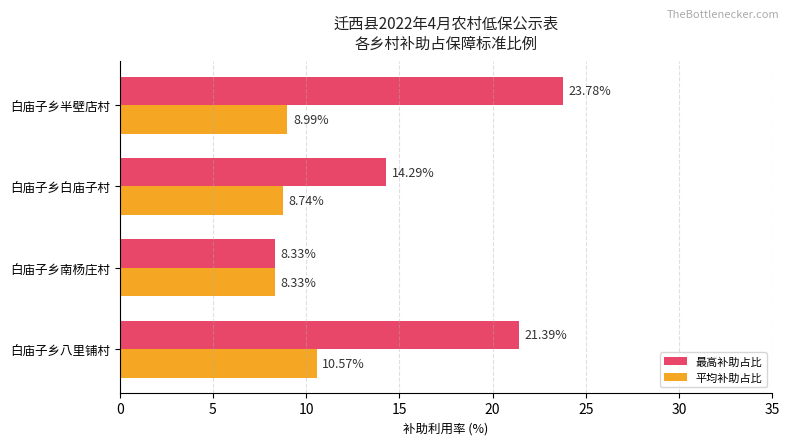

What is the difference between the second highest and minimum values in the 平均补助占比 series?

0.7